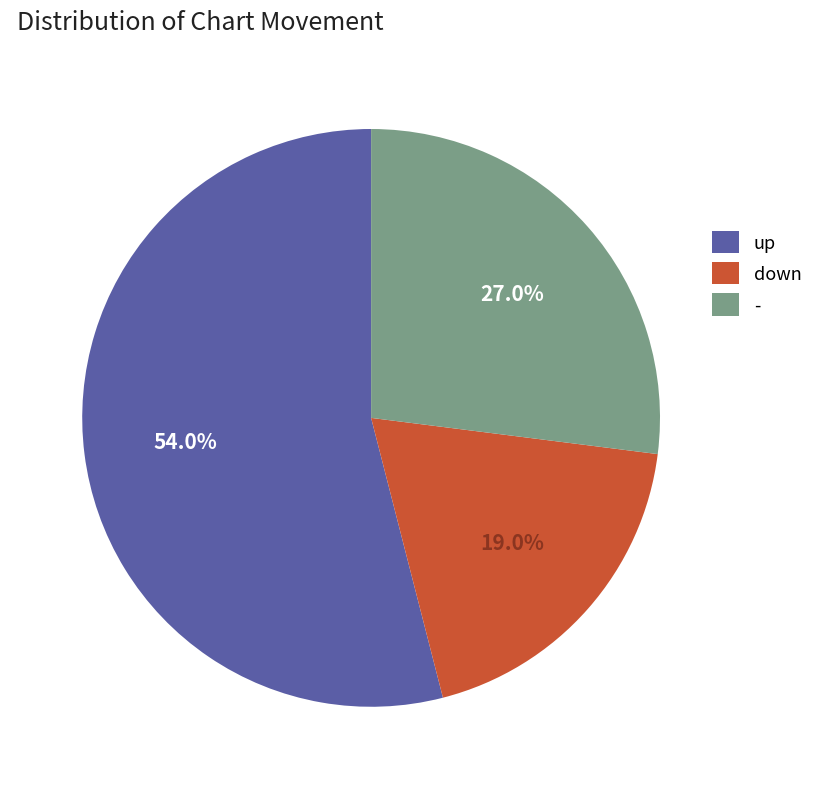

To the nearest percent, what is the combined percentage of up and -?

81%